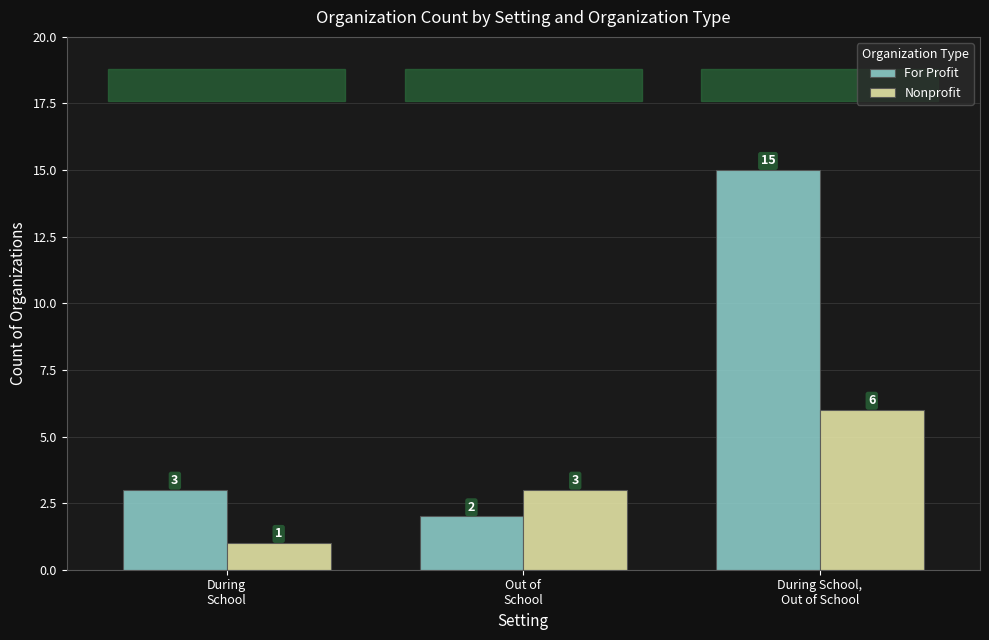

How many groups of bars are there?

3